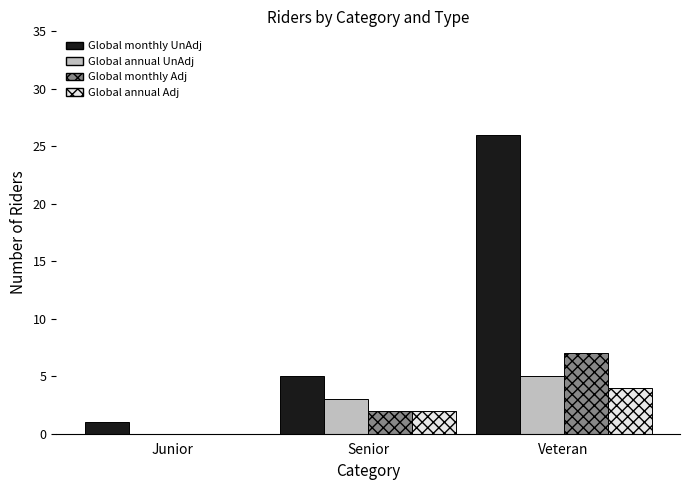

How many groups of bars are there?

3